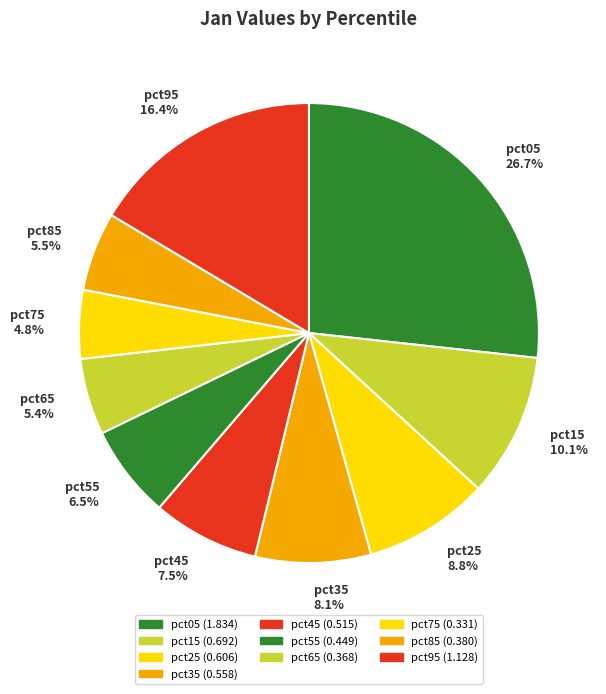

Approximately how many times larger is the value at pct75 compared to pct95?

0.3